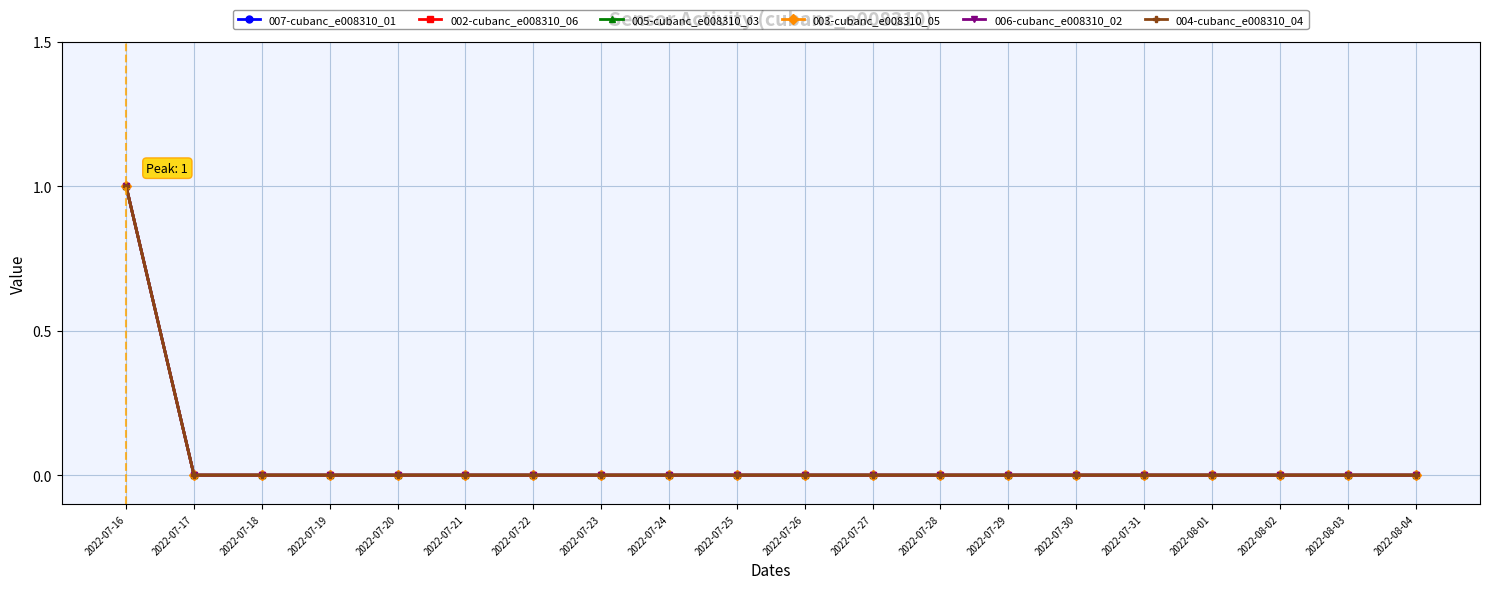

The 003-cubanc_e008310_05 series shows 1 at 2022-07-24. True or false?

False